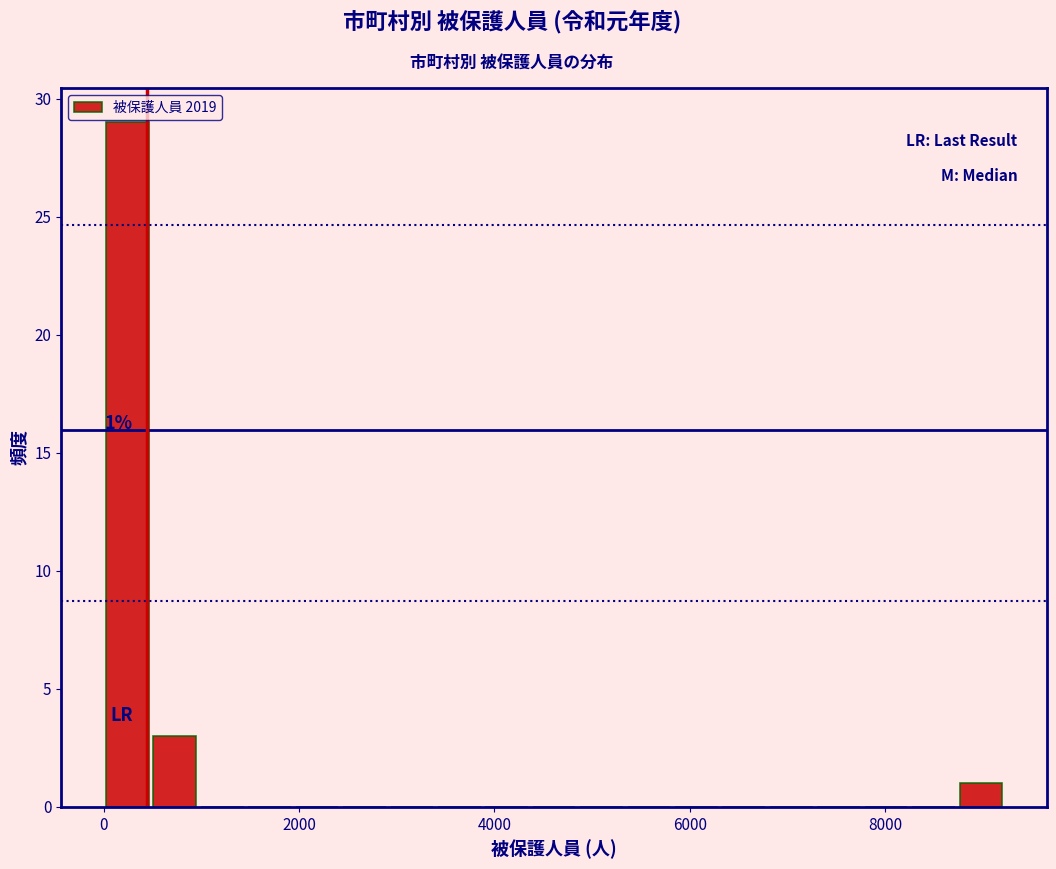

Around what value on the x-axis is the tallest bar? Give the approximate position of its centre, as read against the axis.

200